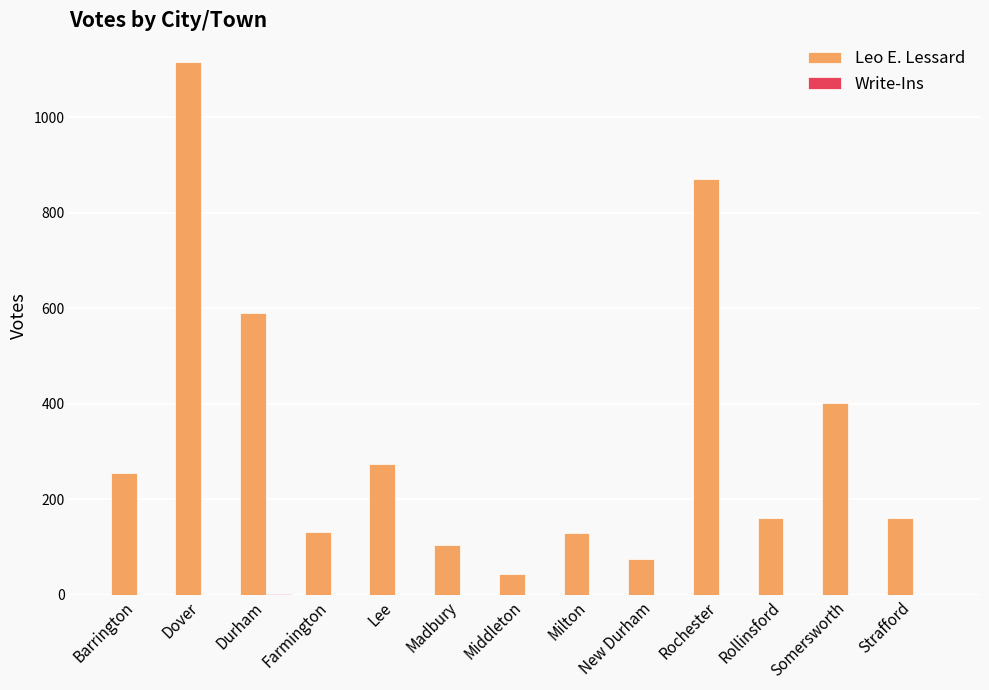

Count the number of categories in the chart.

13